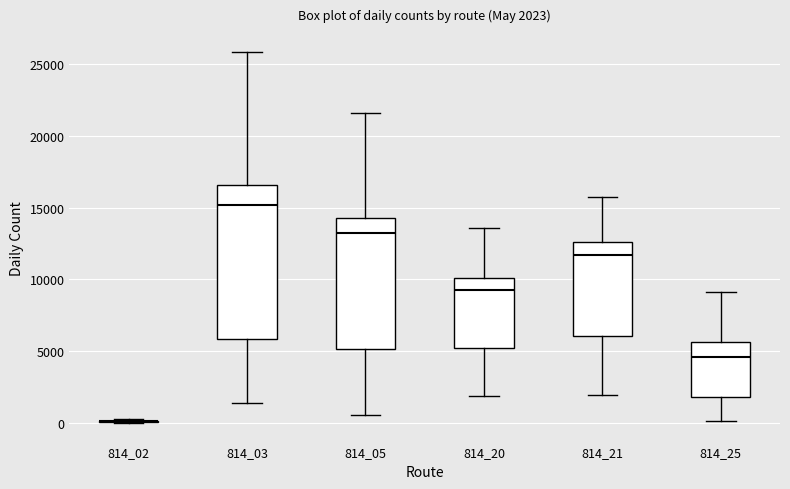

Comparing the boxes themselves (not the whiskers), which one is the tallest?

814_03